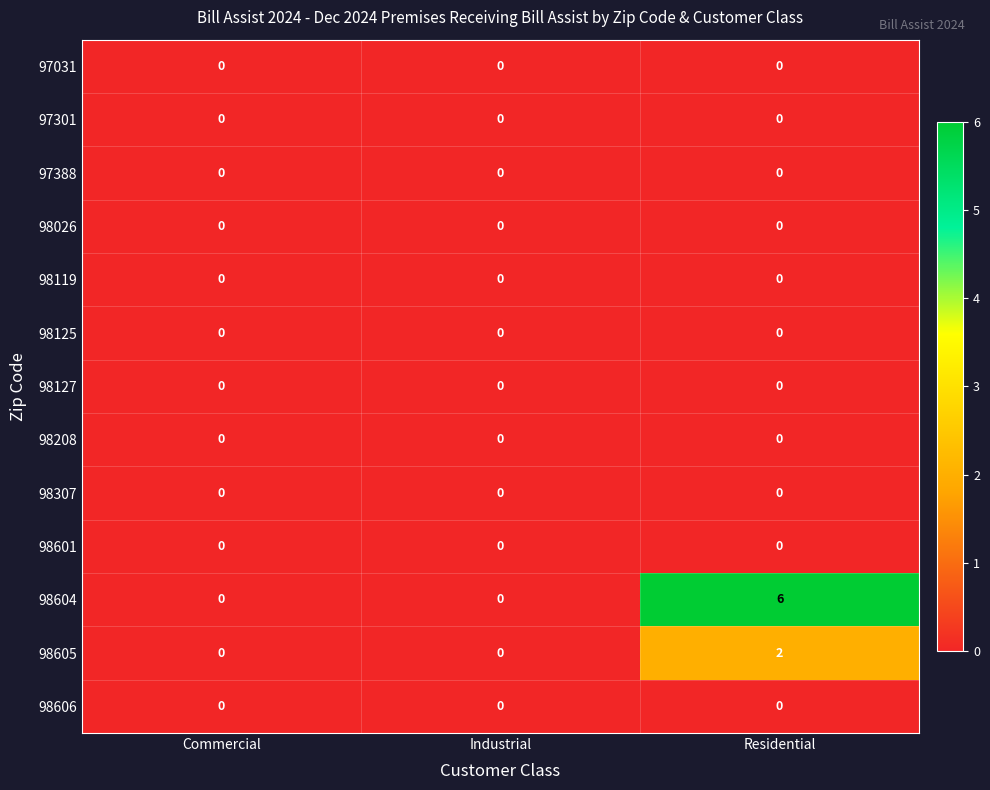

Which series has the widest spread of values?

98604